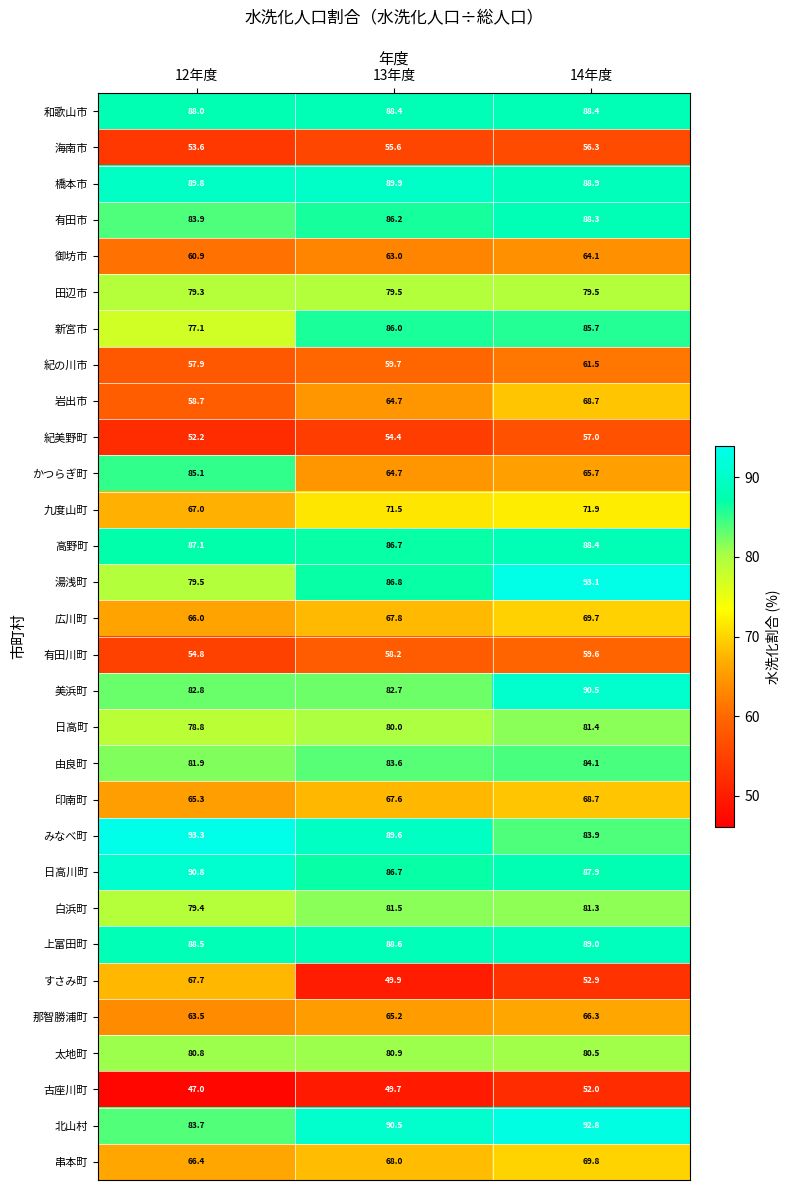

Is it true that 美浜町 equals 90.5 at 14年度?

True